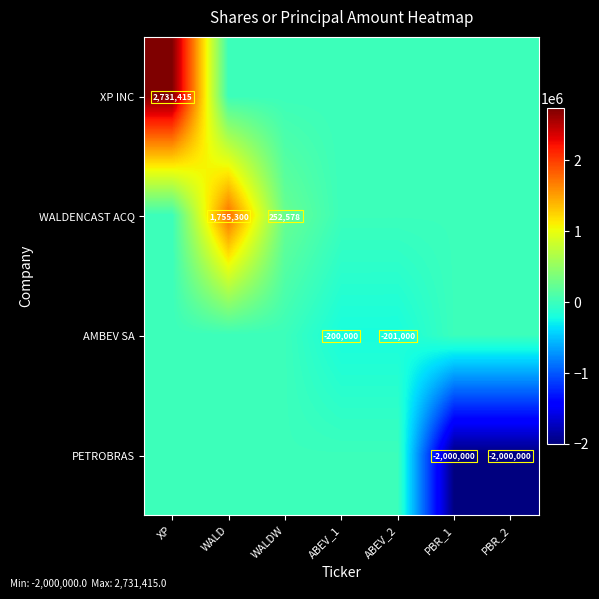

Which series has the widest spread of values?

XP INC